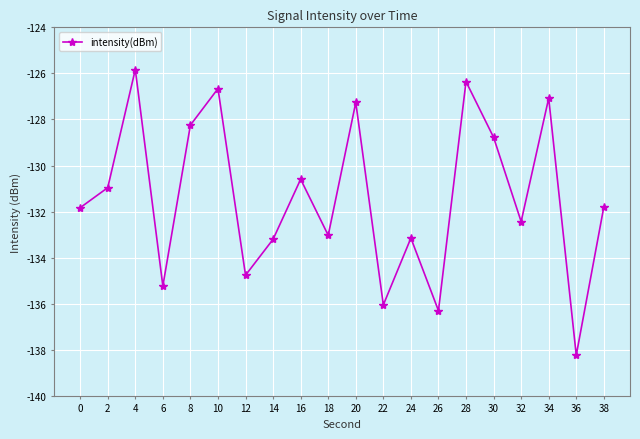

Does the chart have visible grid lines?

Yes